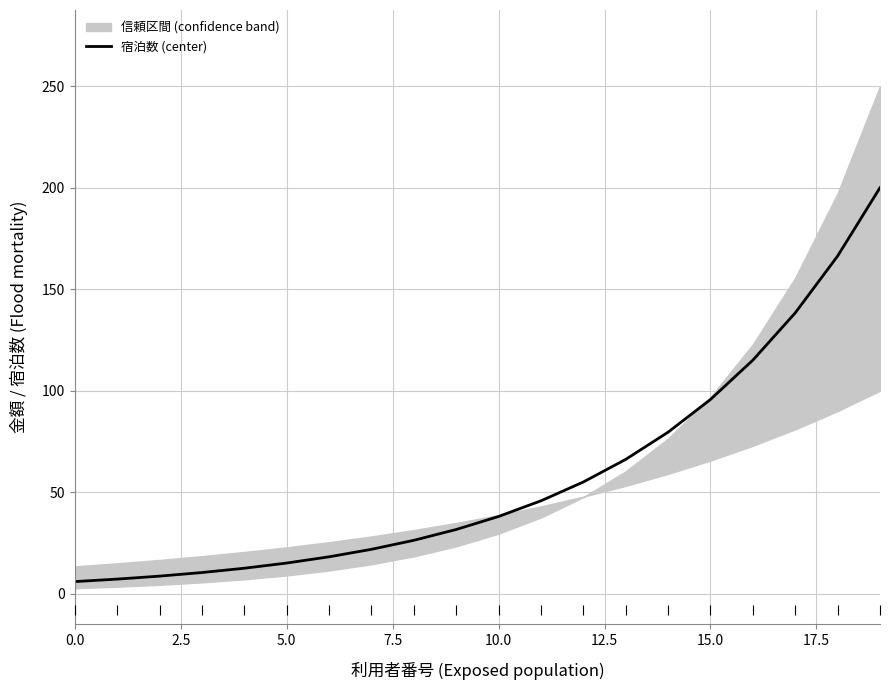

Where is 宿泊数 (center) nearest to the value 103?

15.0